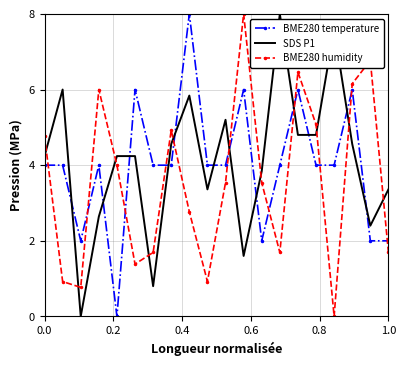

True or false: BME280 humidity and BME280 temperature intersect in this chart.

True